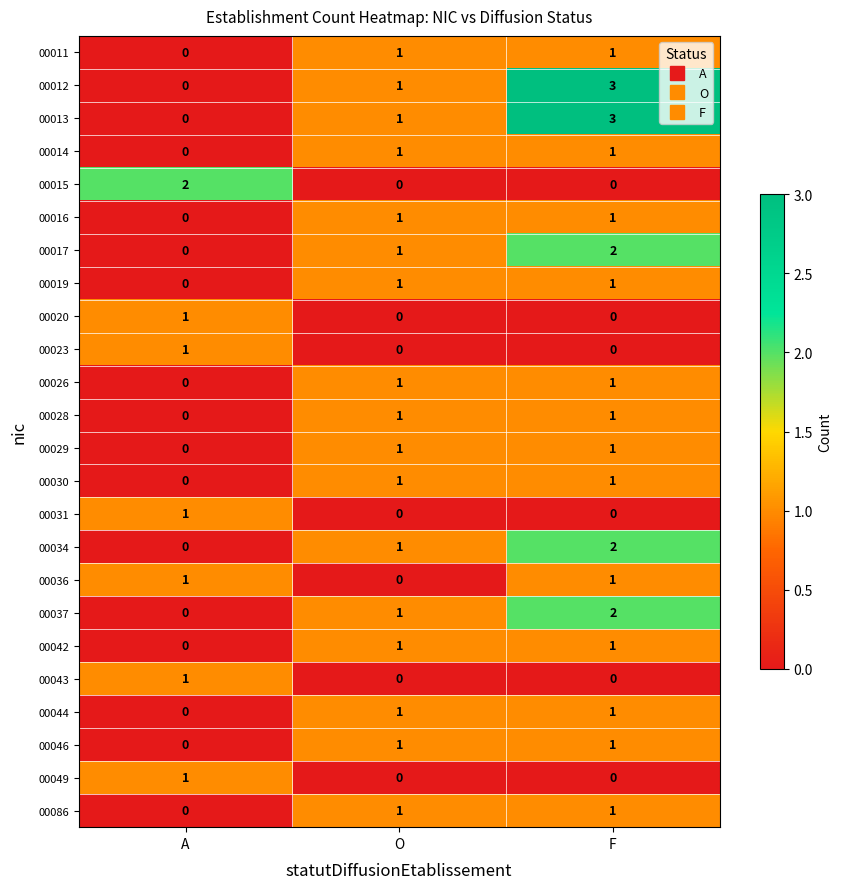

How many distinct data groups are displayed?

24